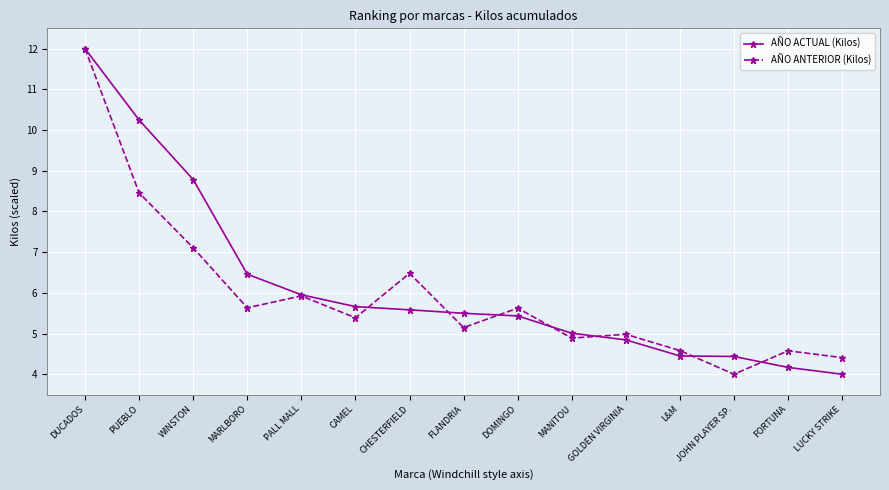

How many distinct data groups are displayed?

2